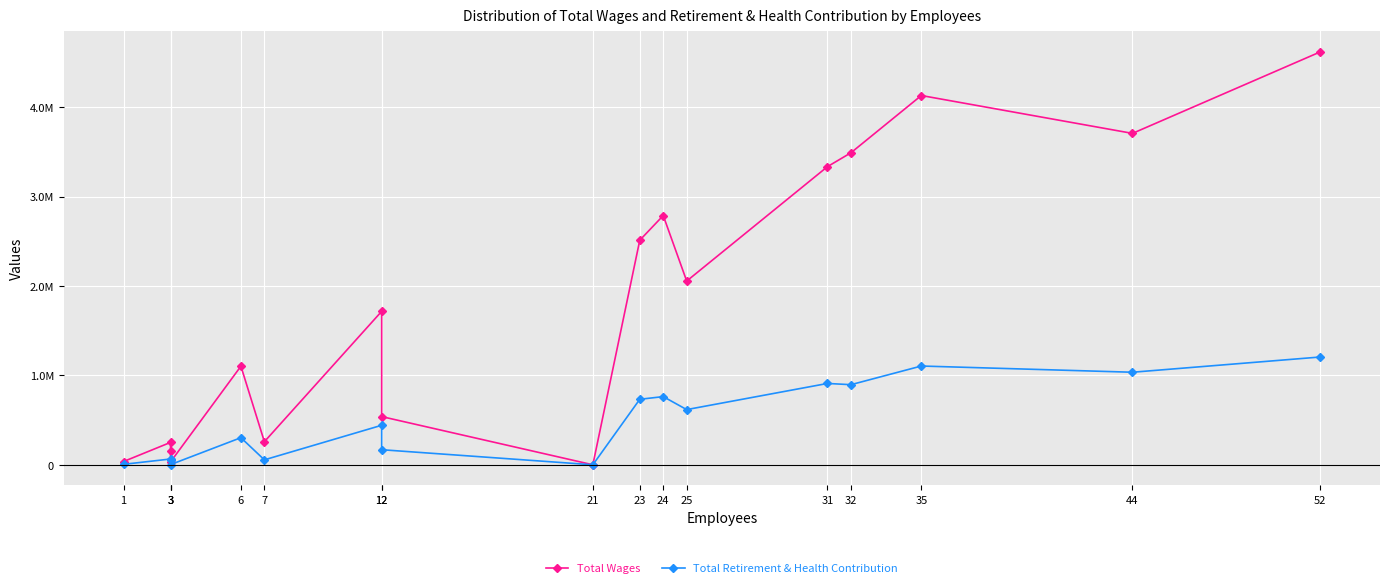

What is the sum of all Total Wages values?

30719193